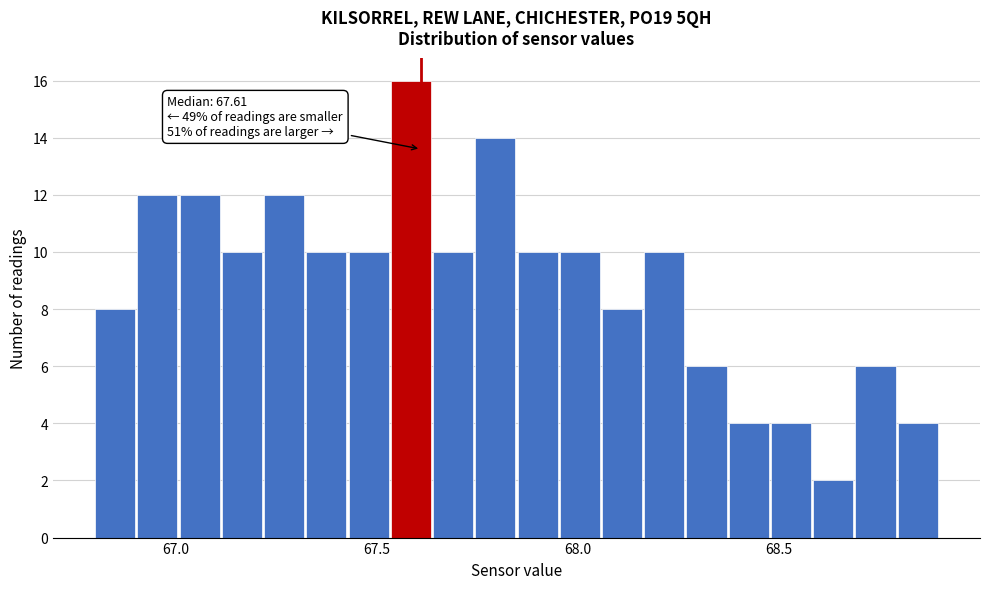

Read against the x-axis, roughly where is the centre of the tallest bar?

67.60